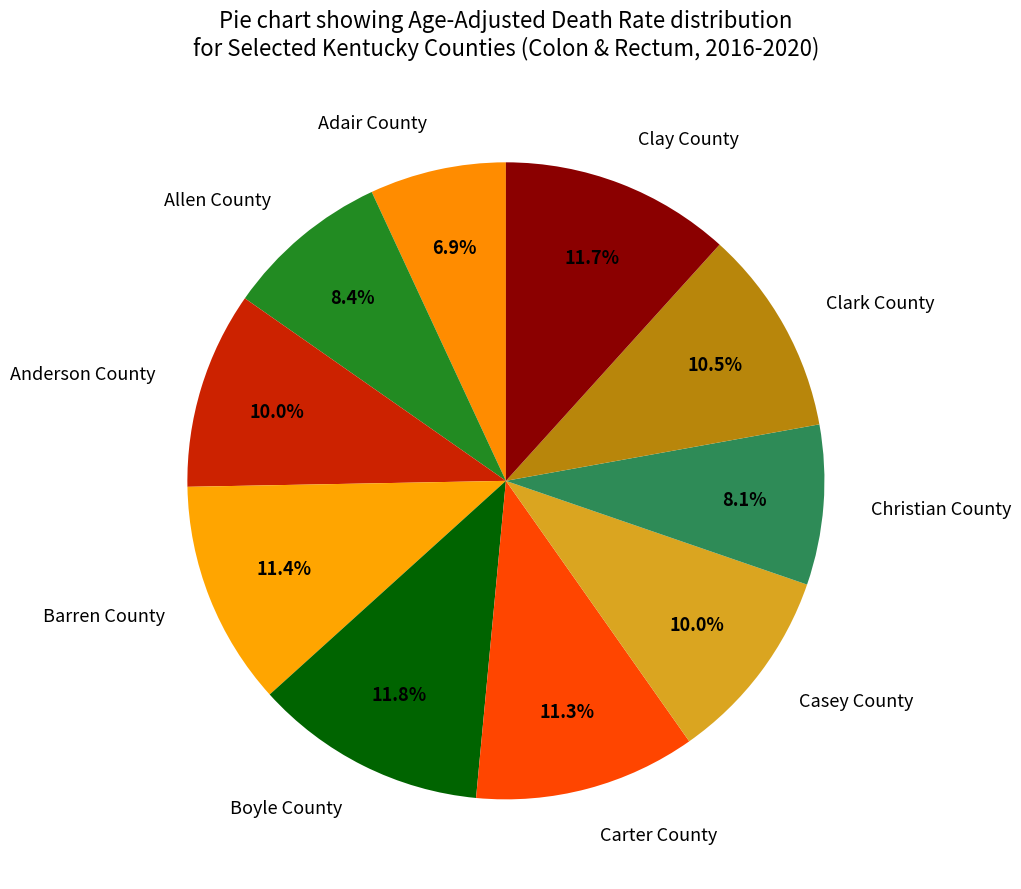

Does Christian County represent more than half of the total?

No